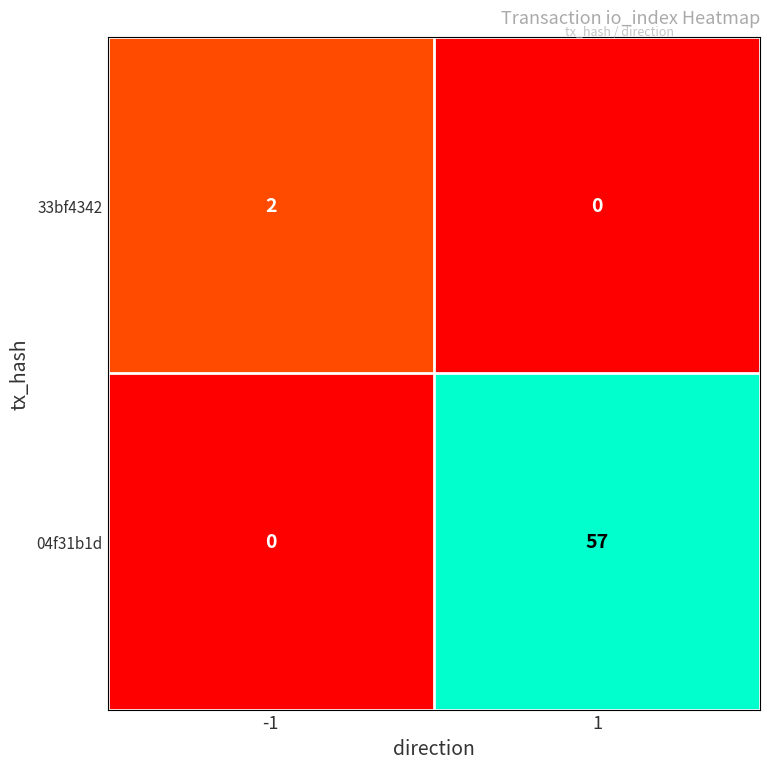

Which series has the largest total across all categories?

04f31b1d